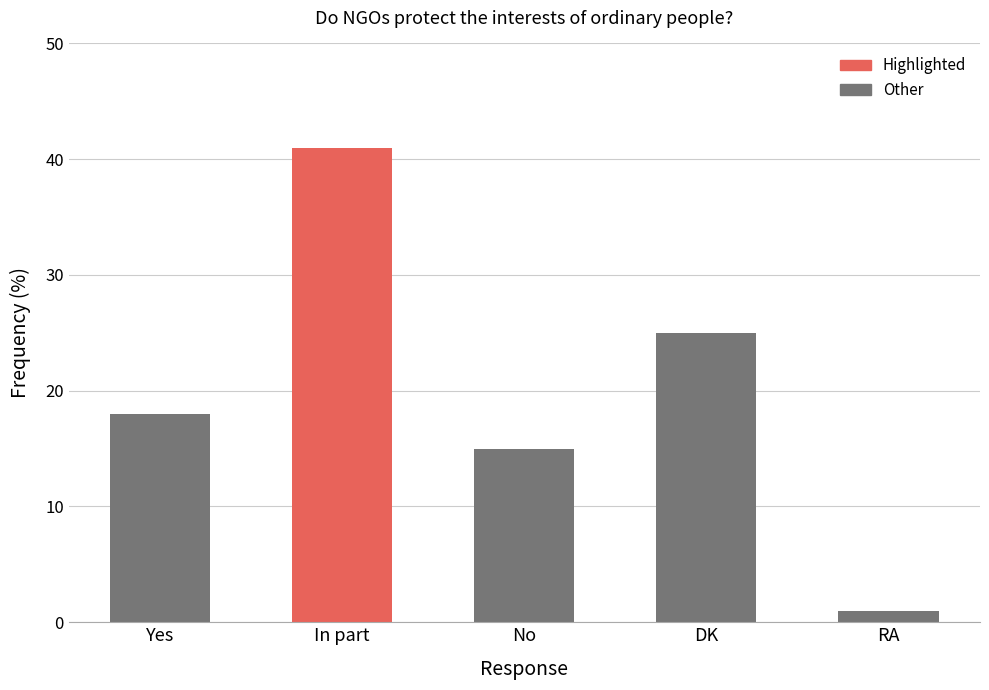

What is the maximum value shown in the chart?

41